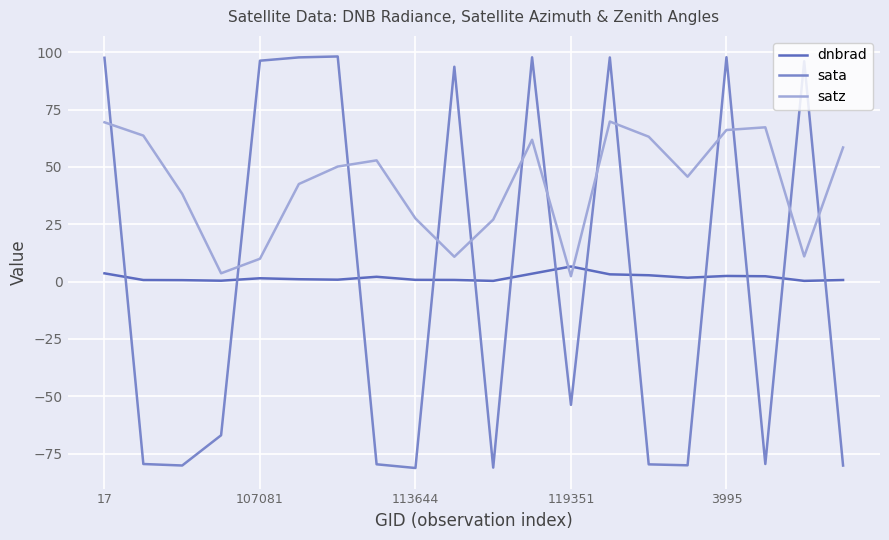

Which series has the largest total across all categories?

satz